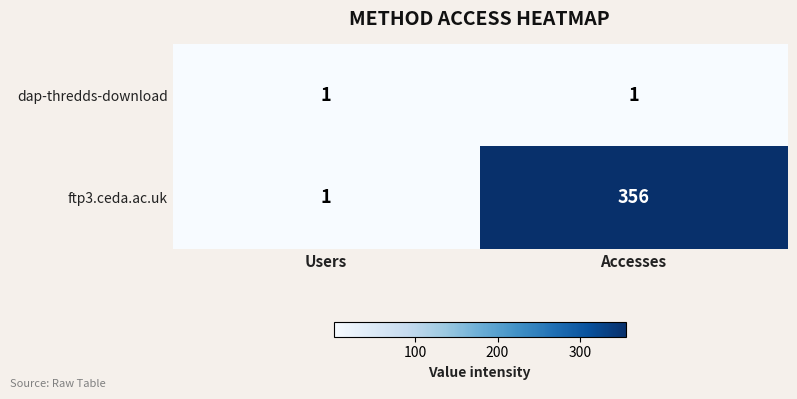

At how many categories does at least one series exceed 289?

1